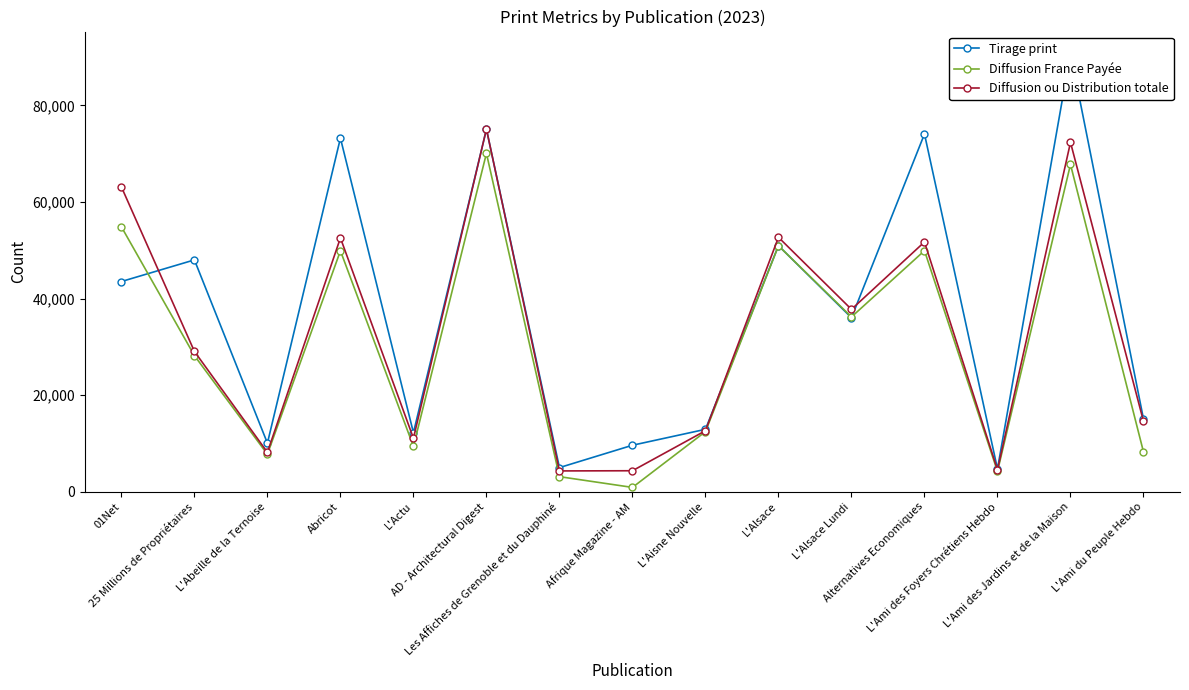

What is the total value across all series at L'Alsace Lundi?

109972